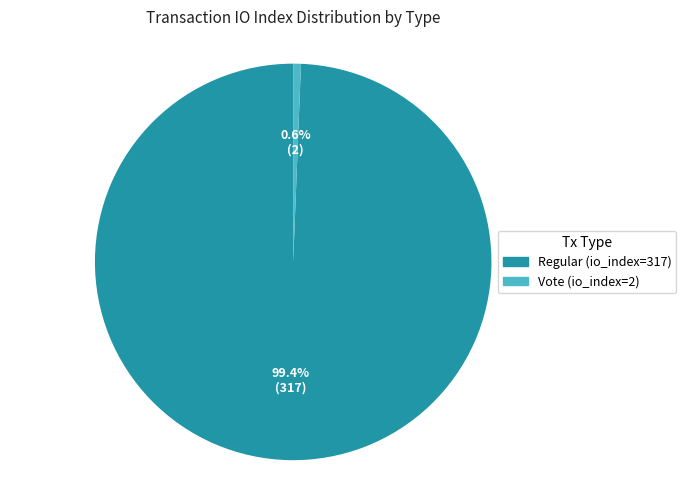

Which category accounts for the majority?

Regular (io_index=317)